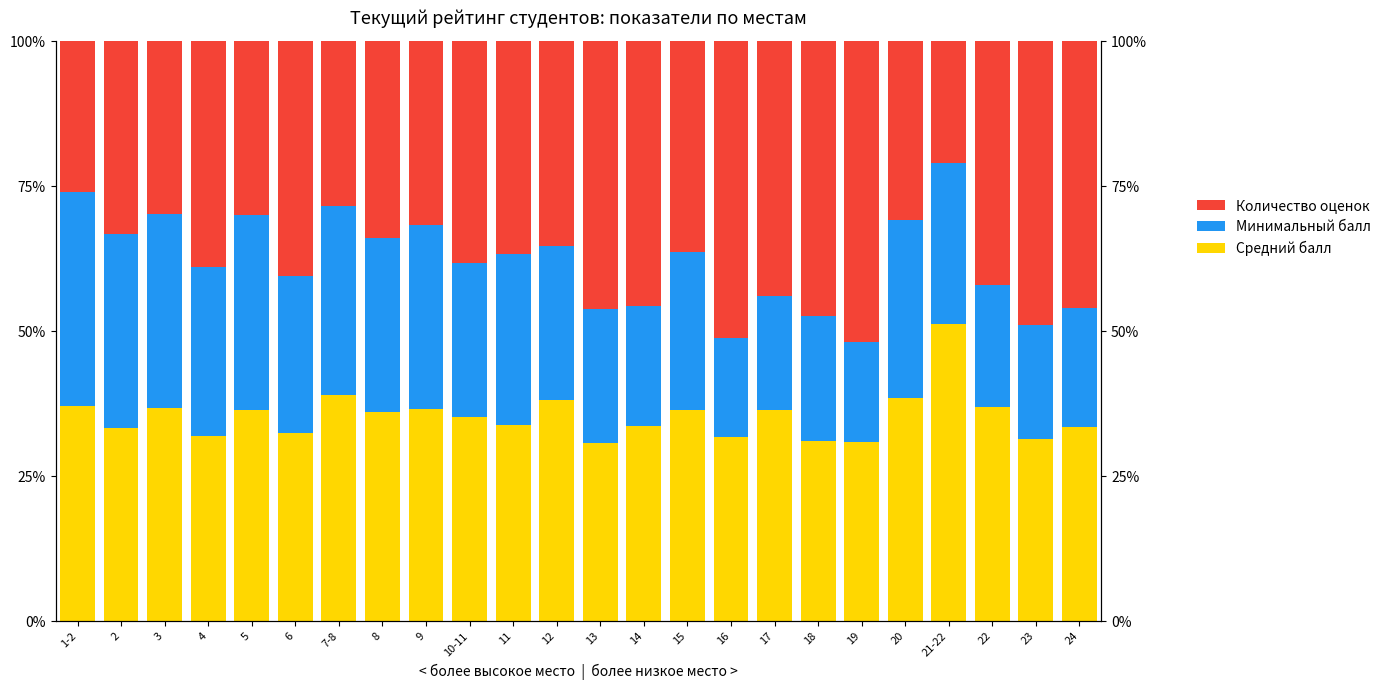

At which label does Средний балл reach its minimum?

13